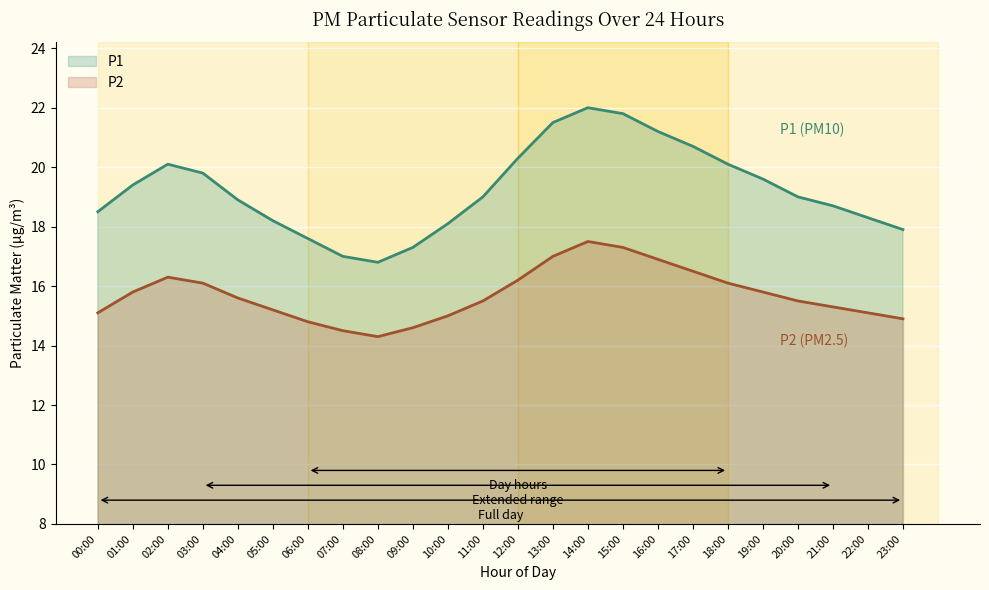

How many lines are shown in the chart?

2